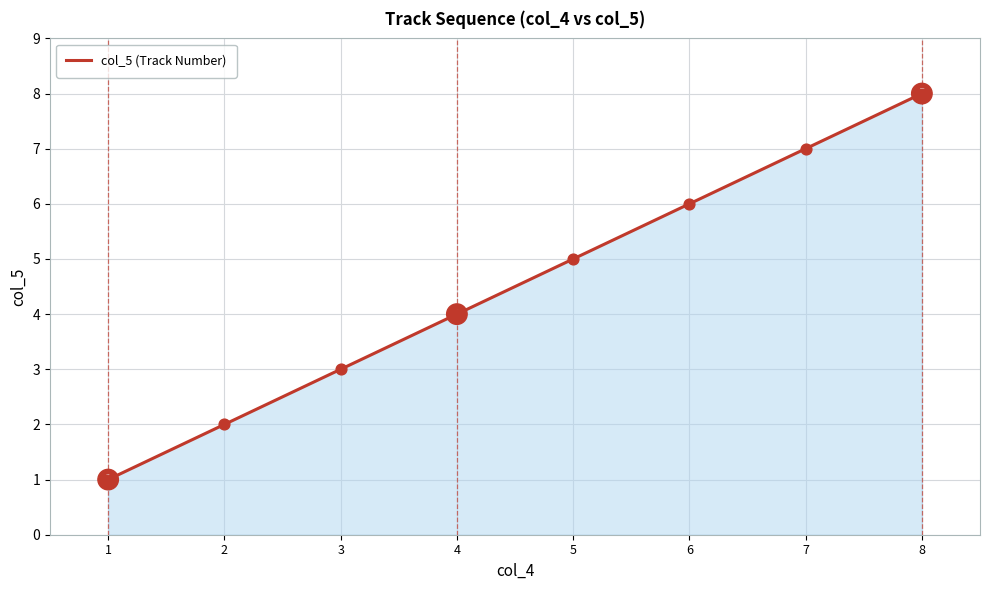

What is the change in value from 4 to 7?

+3